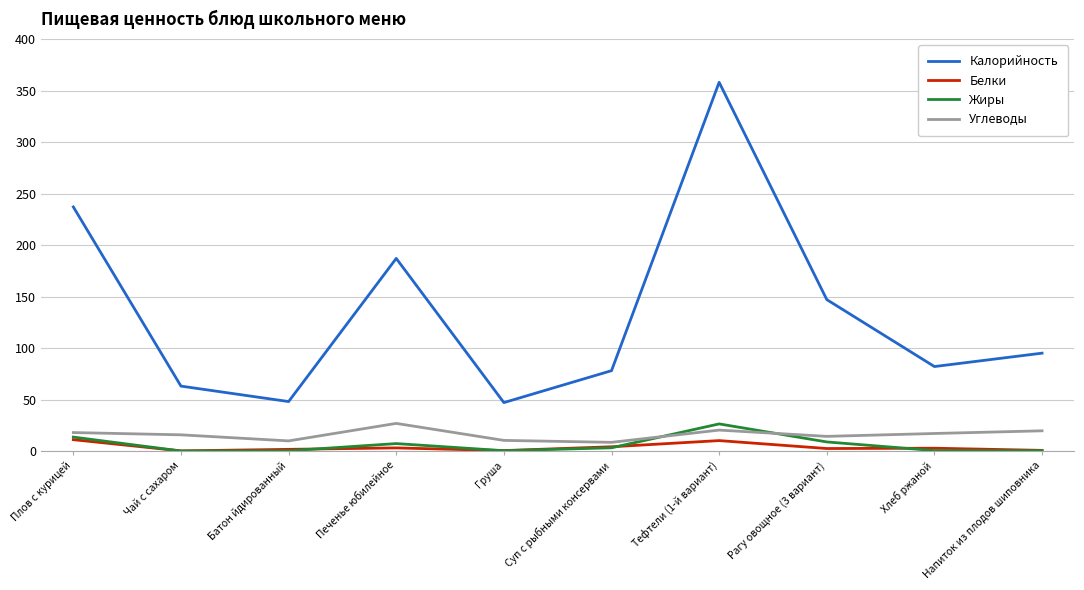

Which series has the largest range (max minus min)?

Калорийность